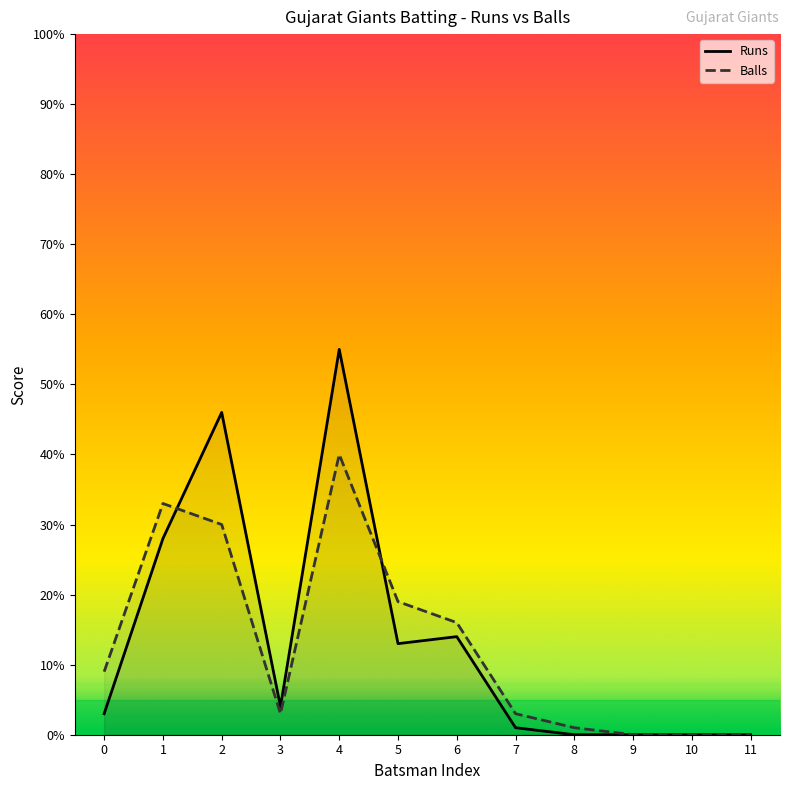

Is the value of Runs at 0 greater than the value of Balls at 10?

Yes